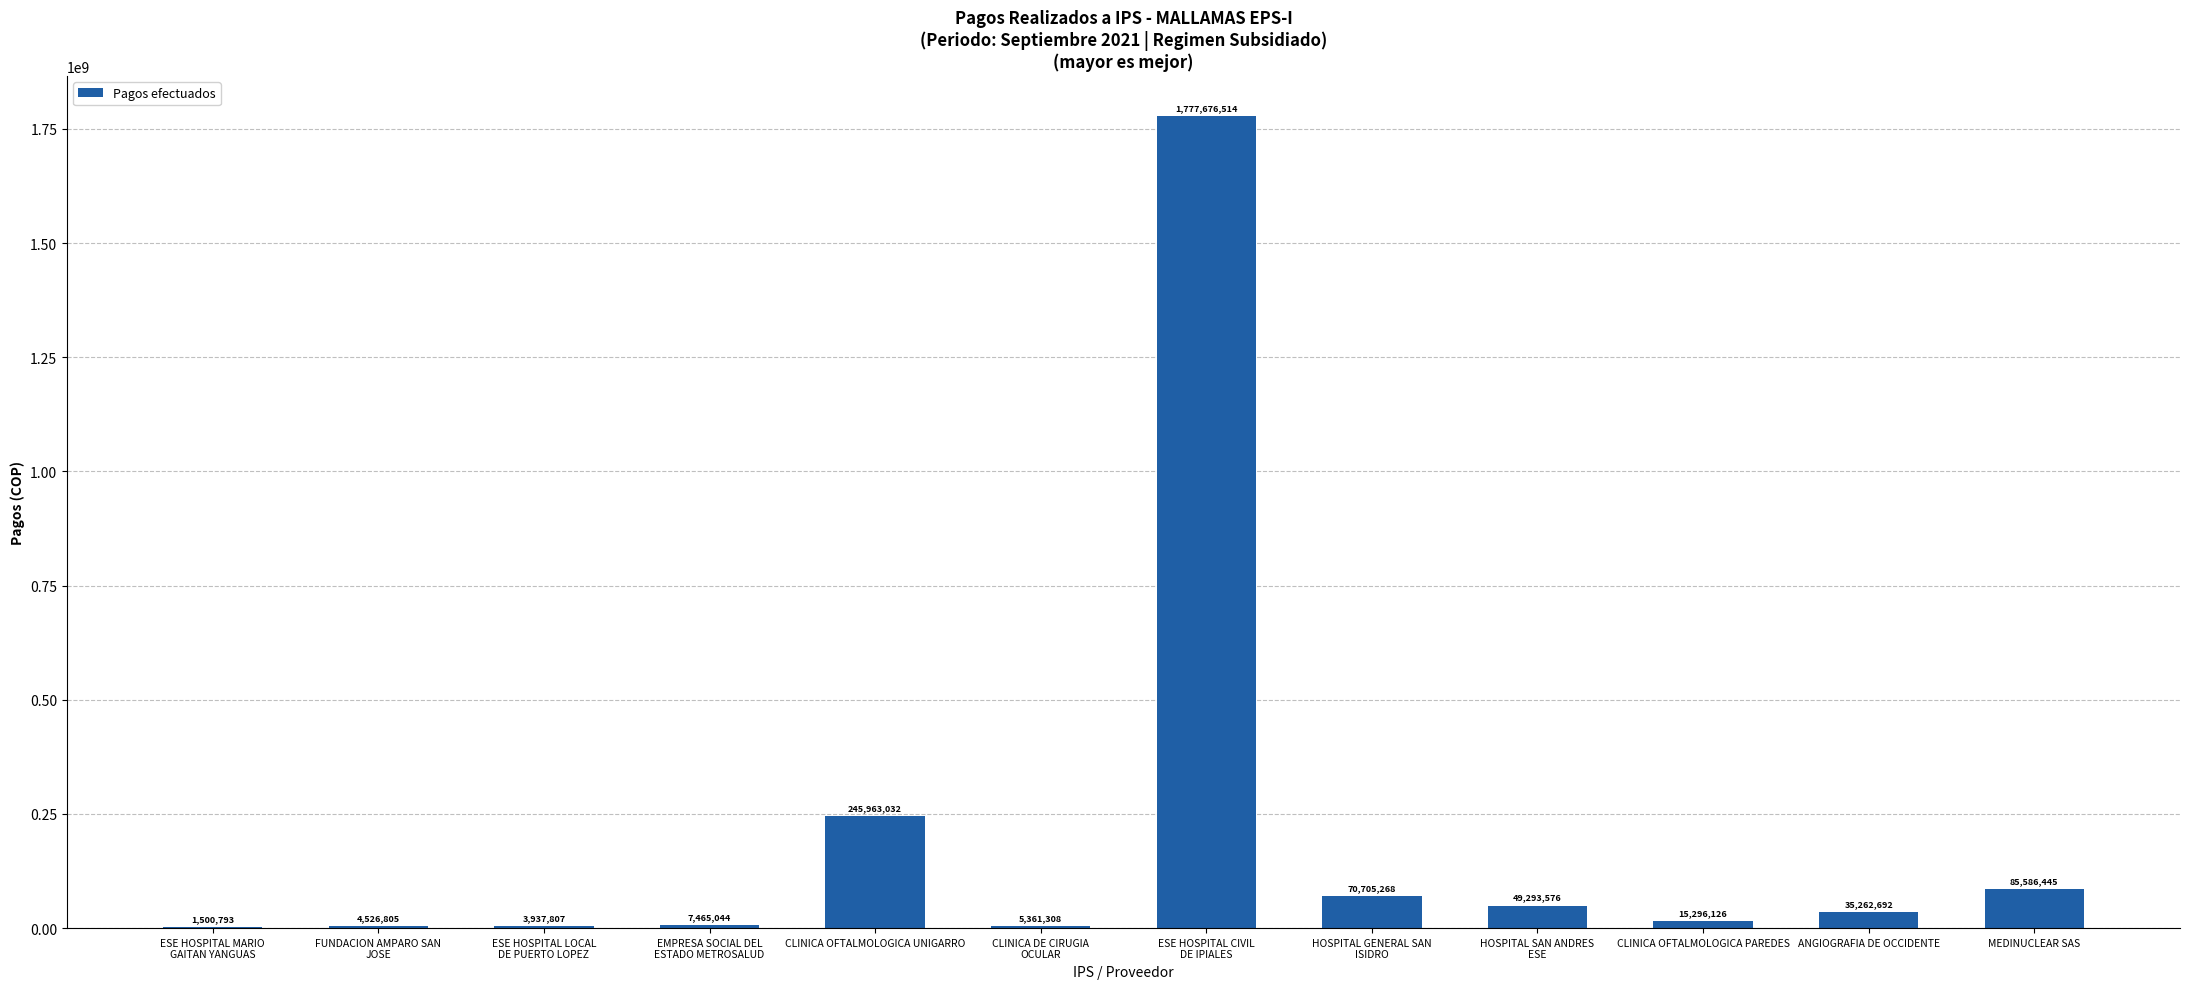

At which label does the data first exceed 35262692?

CLINICA OFTALMOLOGICA UNIGARRO